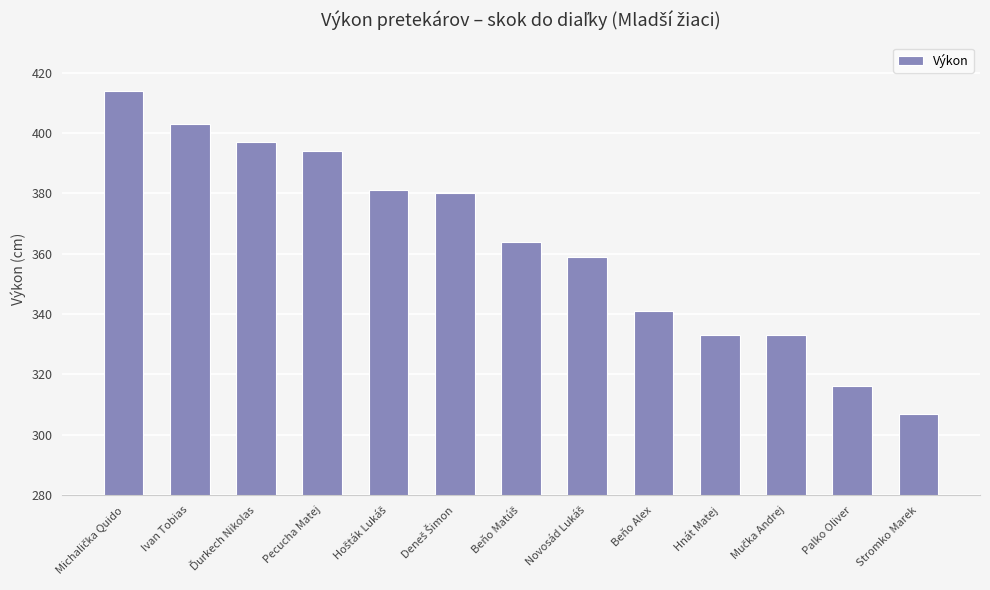

How many data points are less than 364?

6